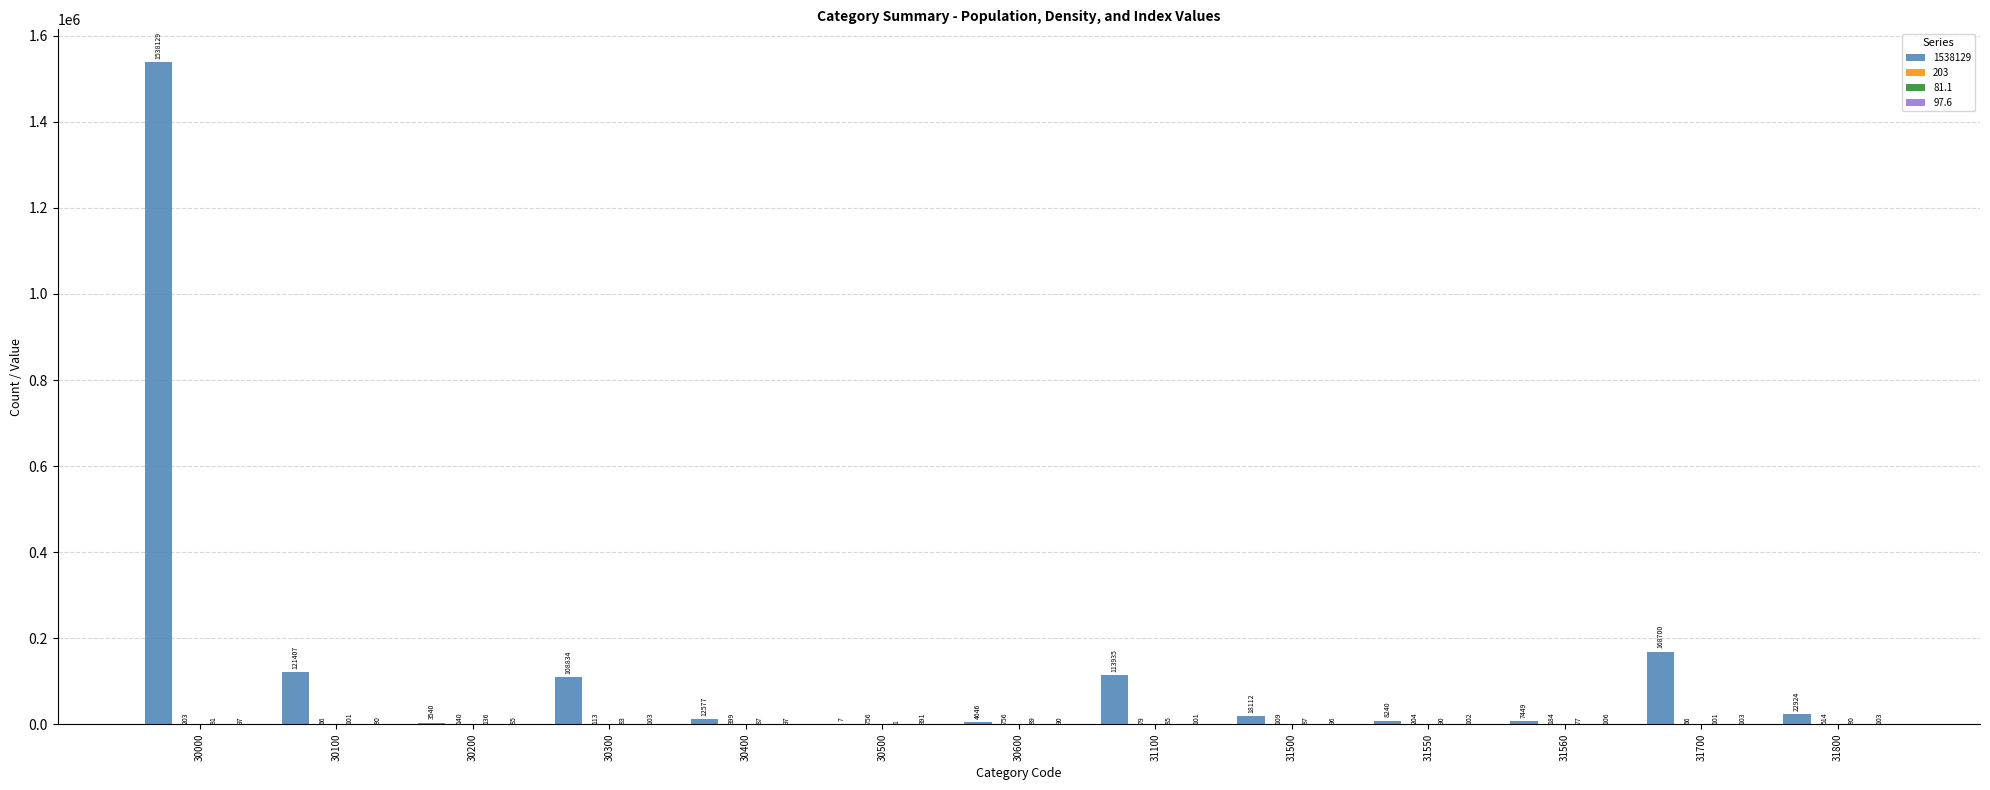

Is it true that 1538129 equals 47105.5 at 30300?

False